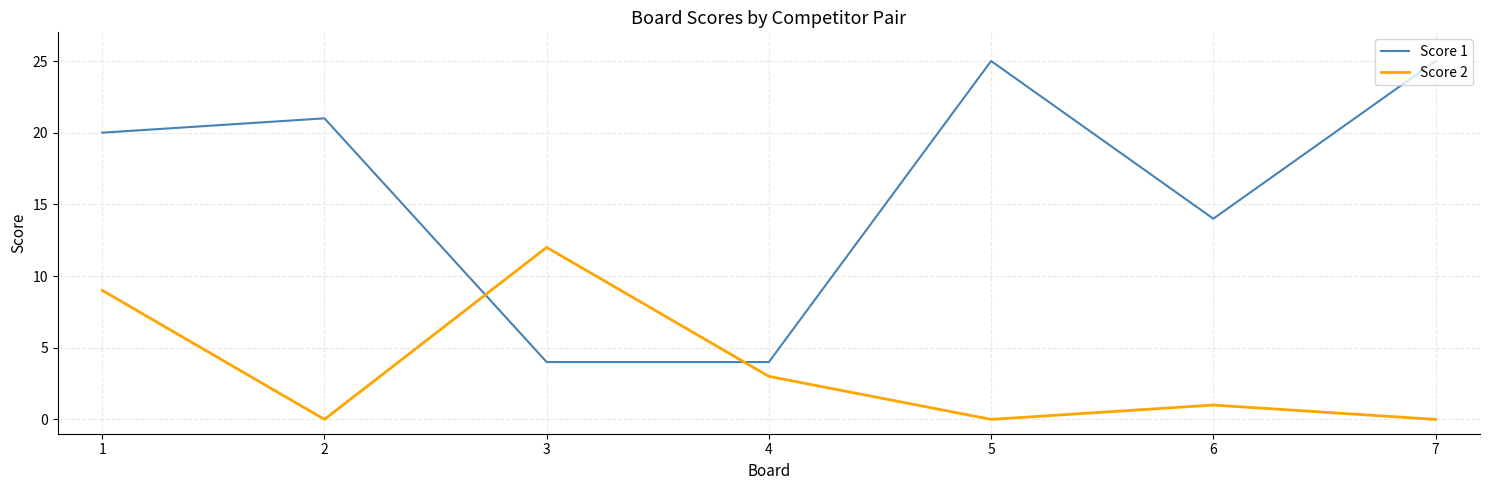

List the series in order of their overall mean, highest first.

Score 1, Score 2